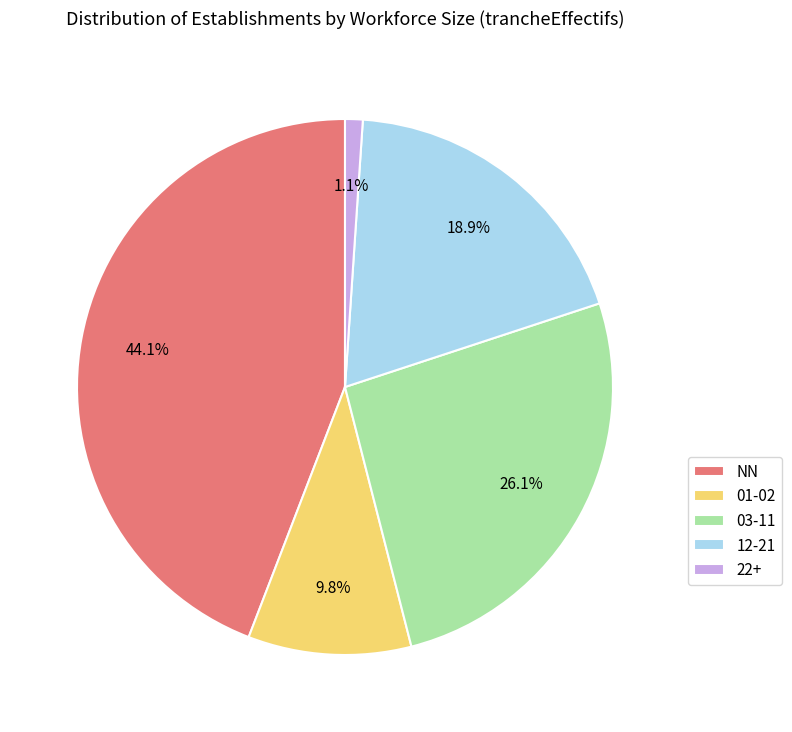

What portion of the pie excludes 12-21?

81.1%